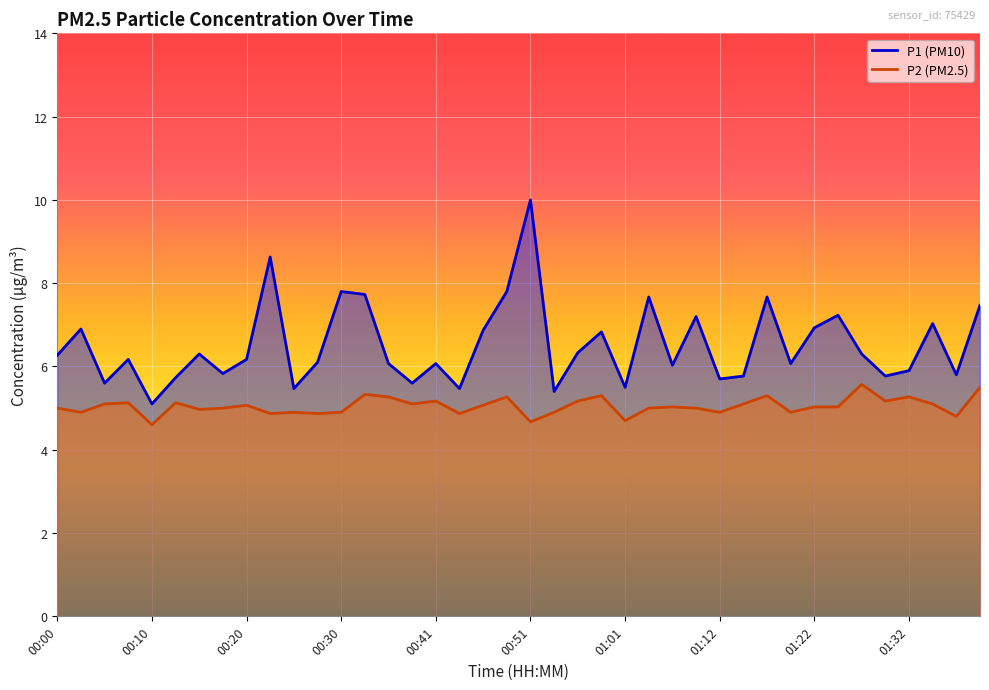

How many series are shown in this chart?

2